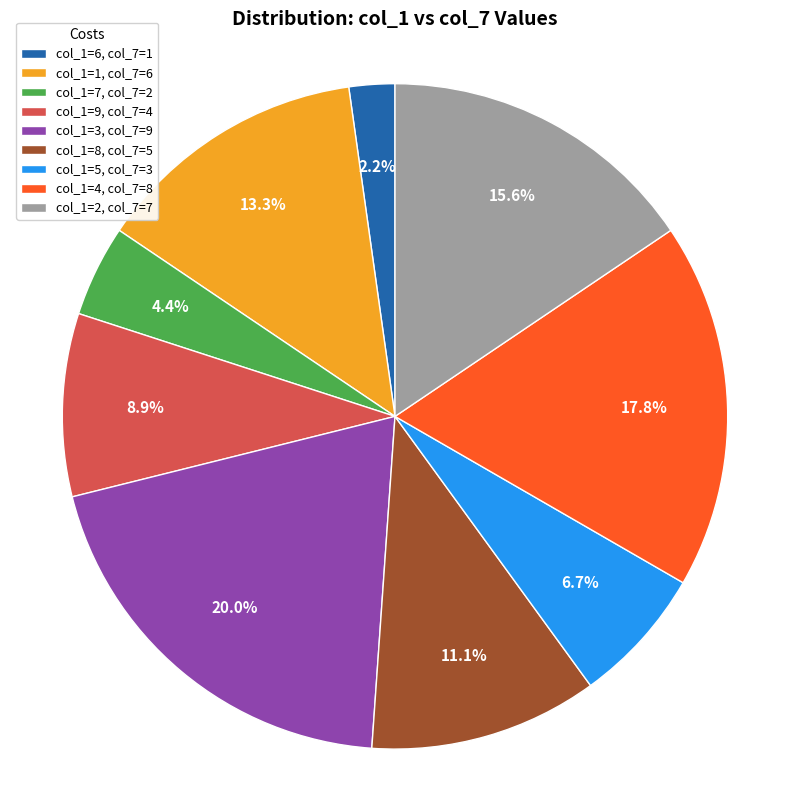

How many segments does this pie chart have?

9